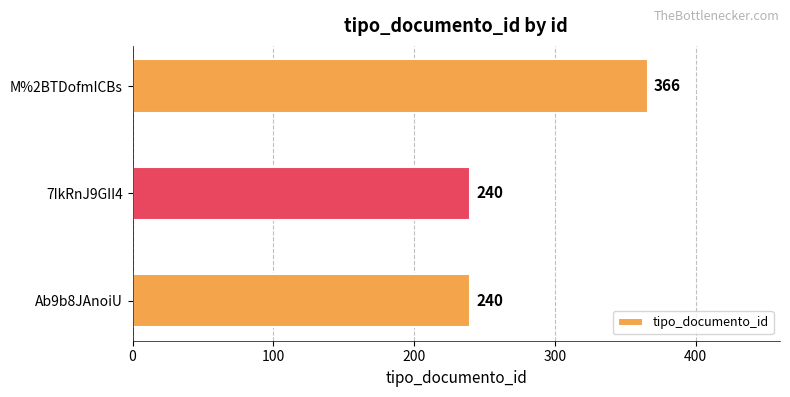

Does the chart contain stacked bars?

No